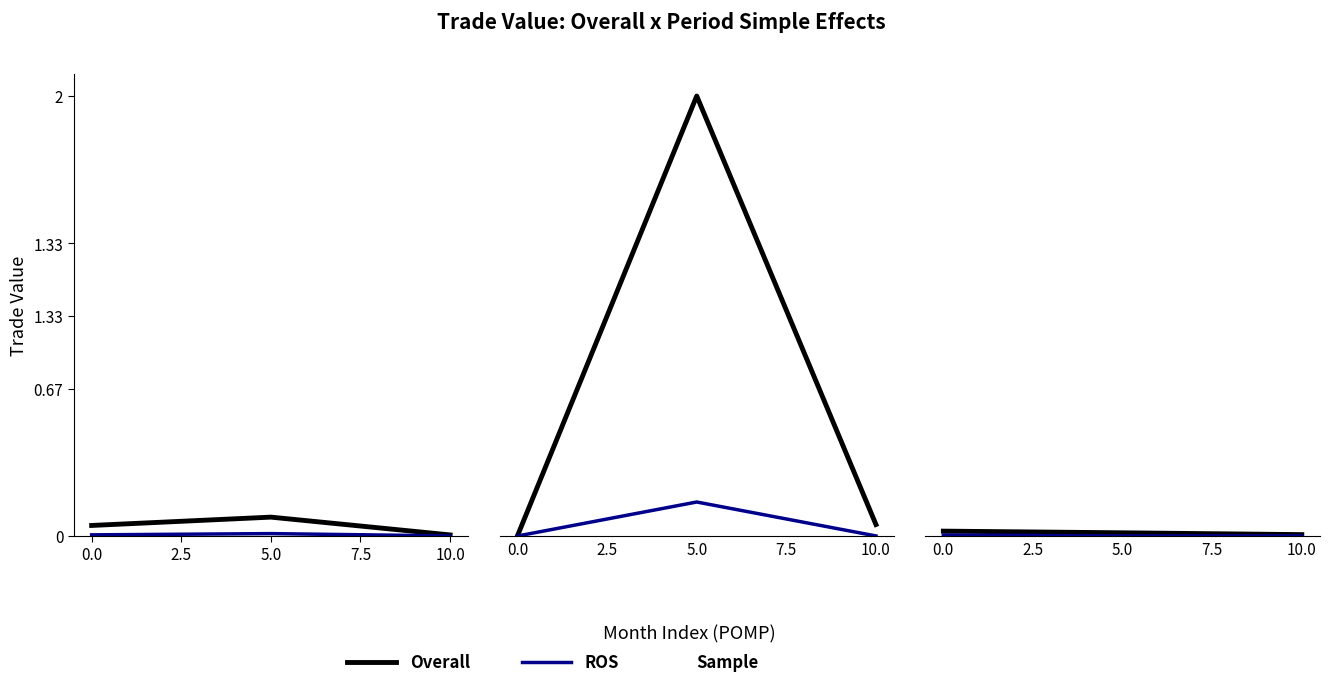

Is the value of ROS at 10.0 greater than the value of Overall at 5.0?

No